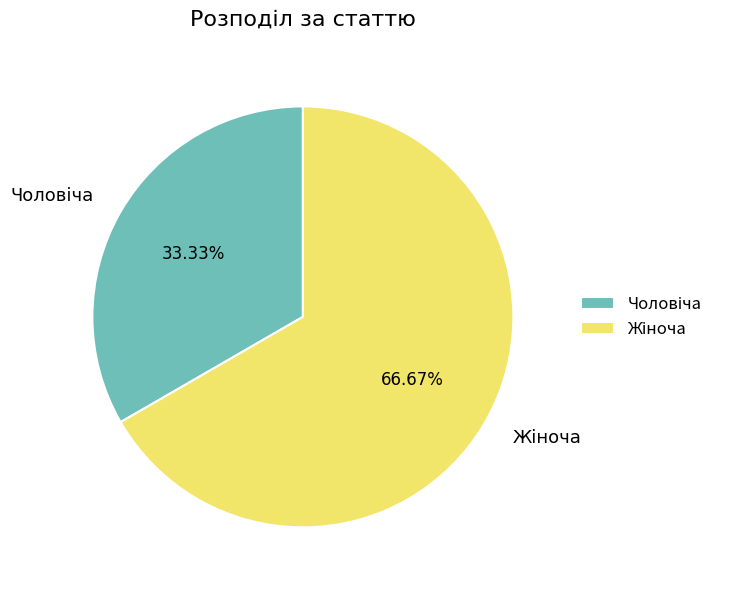

Is there a majority slice in this chart?

Yes